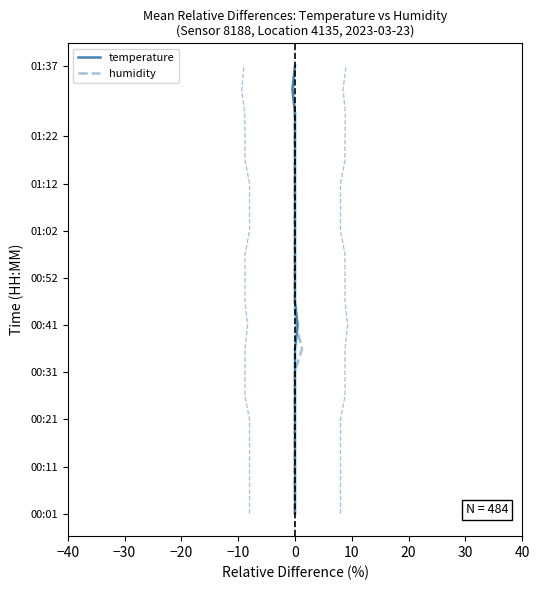

How many data points in humidity are less than 10?

10